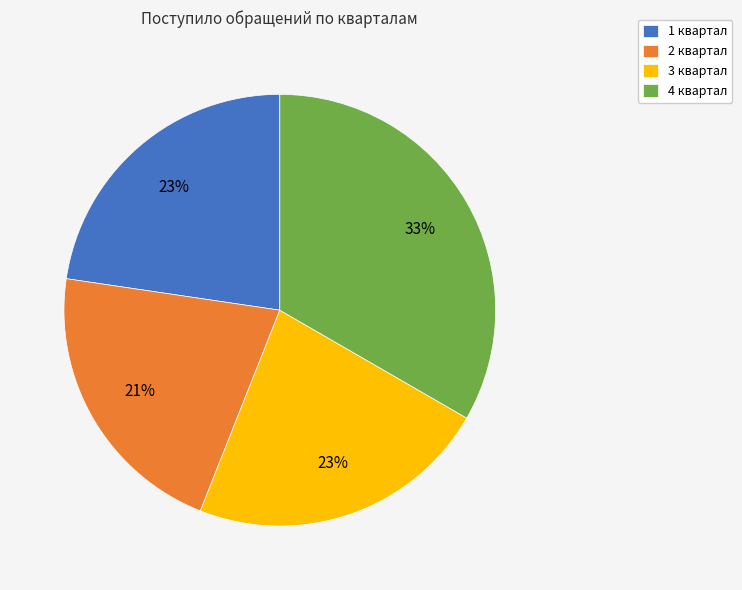

Which has a higher value, 3 квартал or 4 квартал?

4 квартал